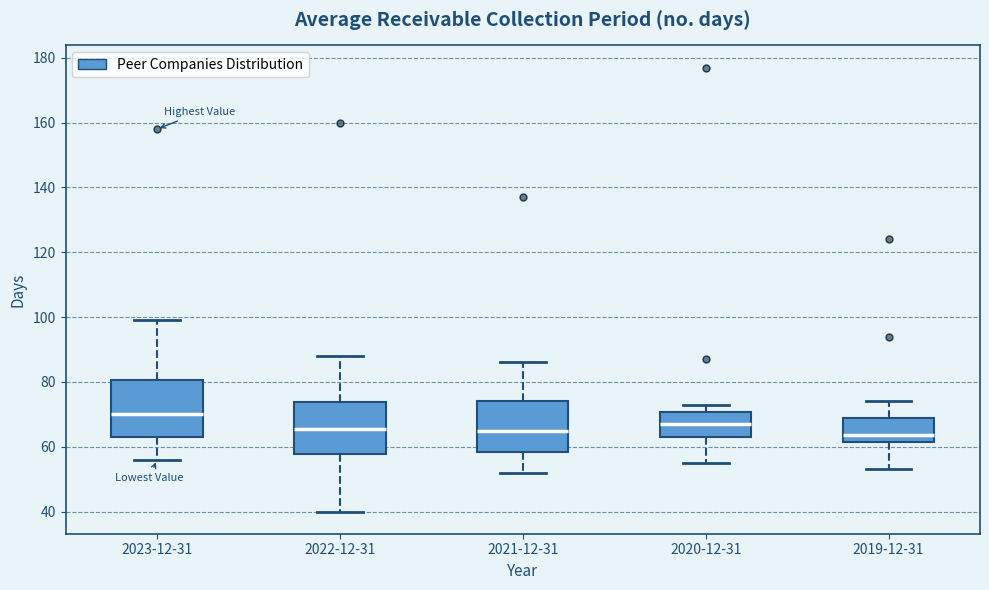

Reading left to right, read every box against the y-axis: the position of its median line, the range the box covers, and the ends of its whiskers. The values are not printed on the chart, so give them approximately, as read against the axis.

2023-12-31: median 70, box 64 to 80, whiskers 56 to 100
2022-12-31: median 66, box 58 to 74, whiskers 40 to 88
2021-12-31: median 66, box 58 to 74, whiskers 52 to 86
2020-12-31: median 68, box 64 to 70, whiskers 56 to 74
2019-12-31: median 64, box 62 to 68, whiskers 54 to 74